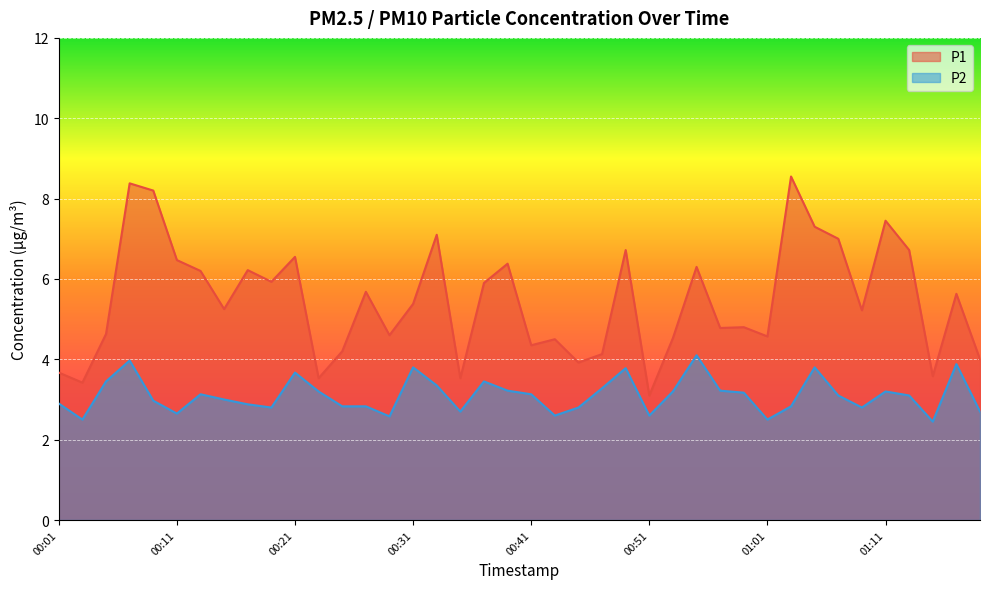

How many lines are shown in the chart?

2